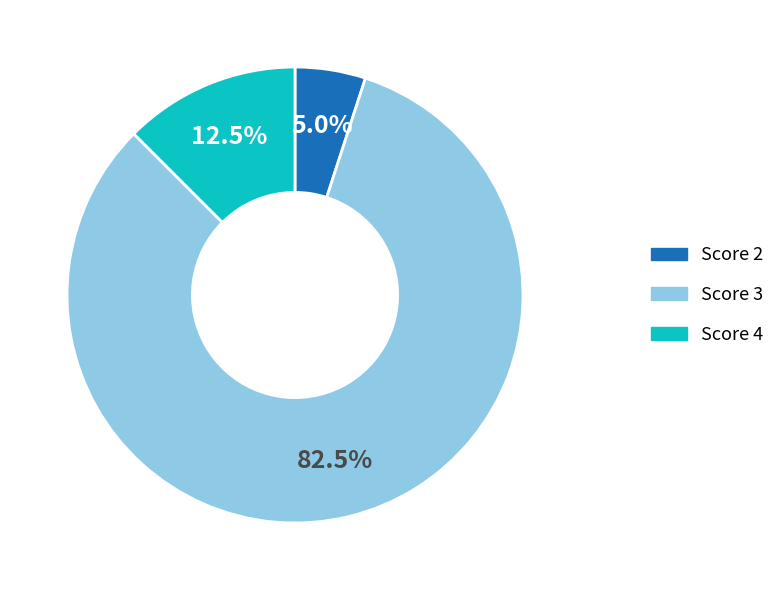

Combined, what portion of the pie is Score 3 and Score 2?

87.5%